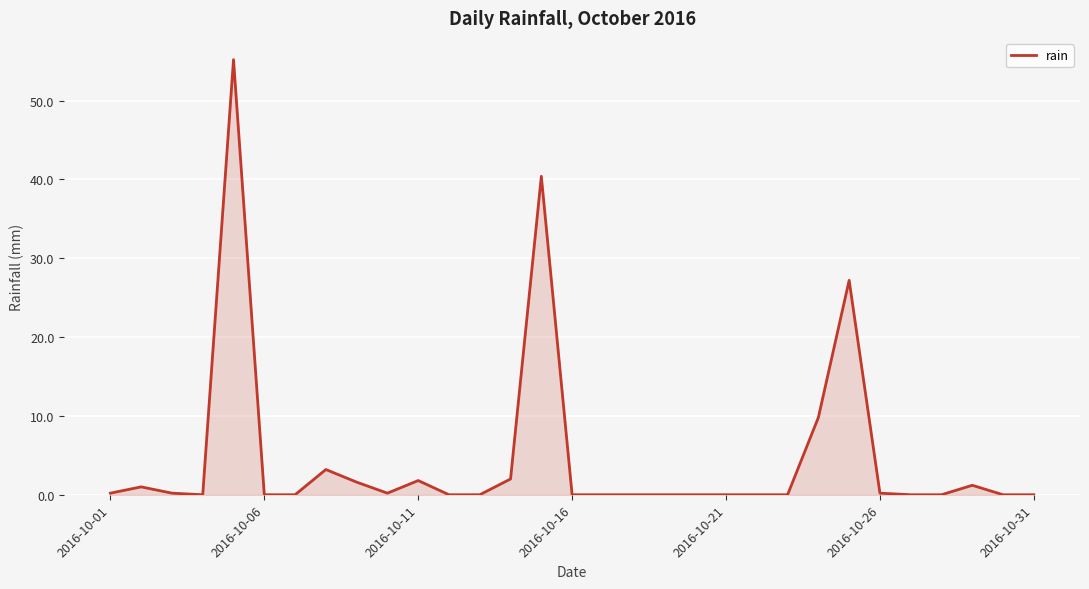

What is the difference between the second highest and minimum values?

40.4